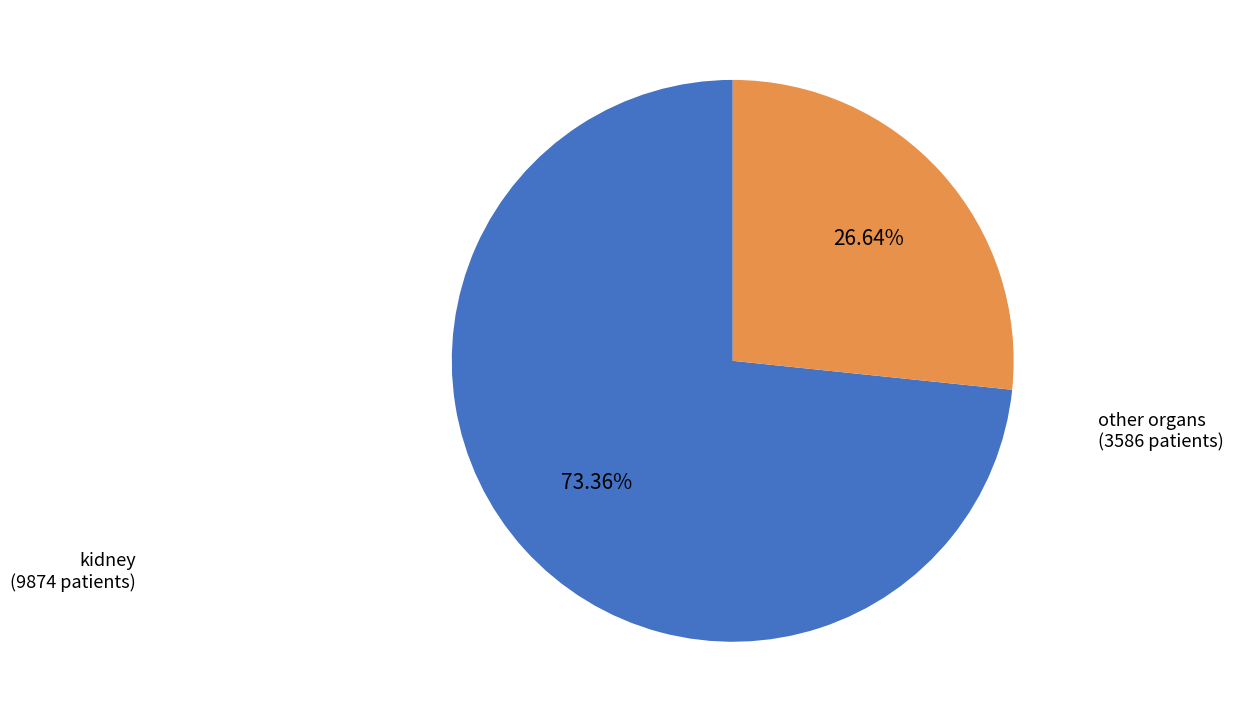

Count the number of slices in the pie.

2